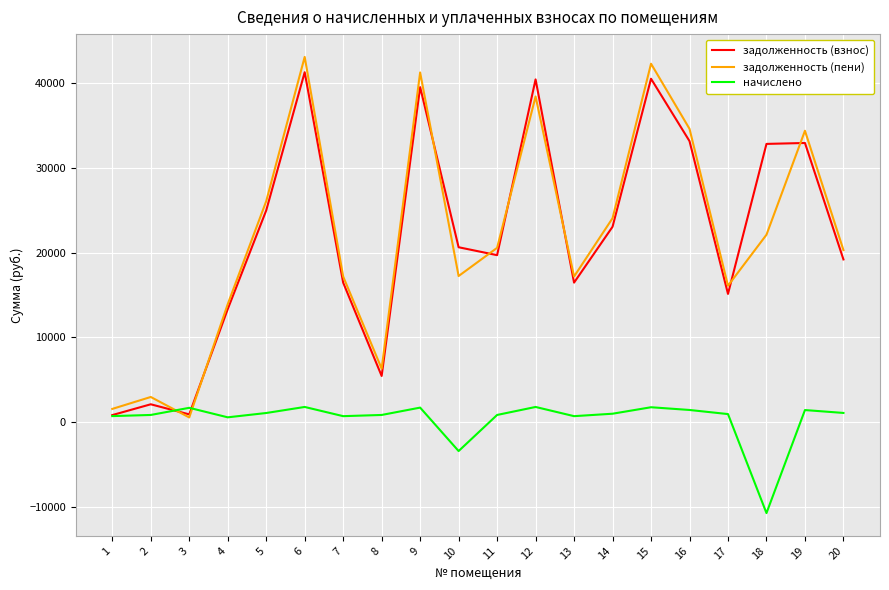

At 10, list the series in order from smallest to largest.

начислено, задолженность (пени), задолженность (взнос)